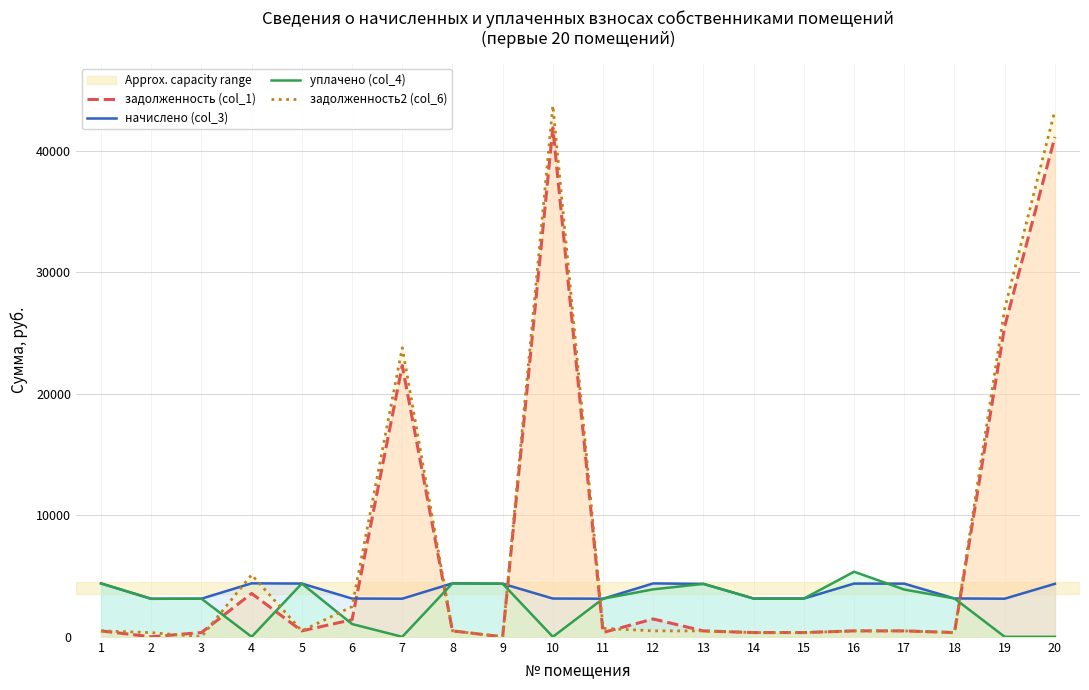

List the labels in order of начислено (col_3) value, largest first.

4, 8, 1, 12, 5, 16, 17, 9, 20, 13, 18, 6, 10, 14, 15, 3, 7, 11, 19, 2